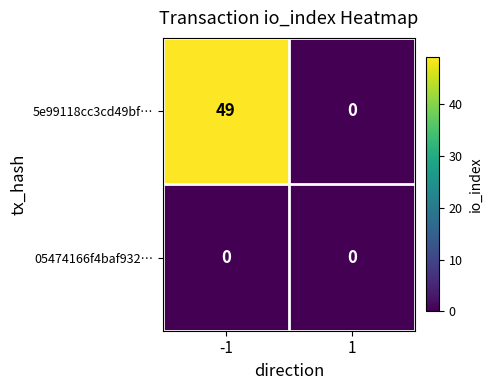

Reading left to right, what are all the values shown in this chart?

5e99118cc3cd49bf…: 49	0
05474166f4baf932…: 0	0